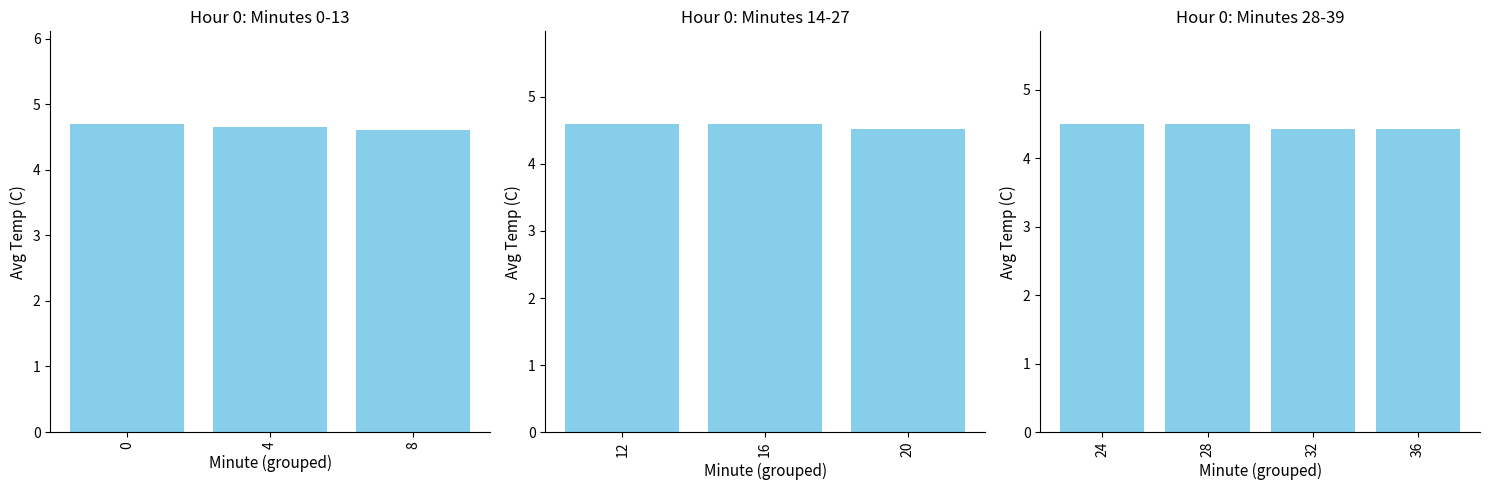

What is the change in value from 24 to 32?

-0.1